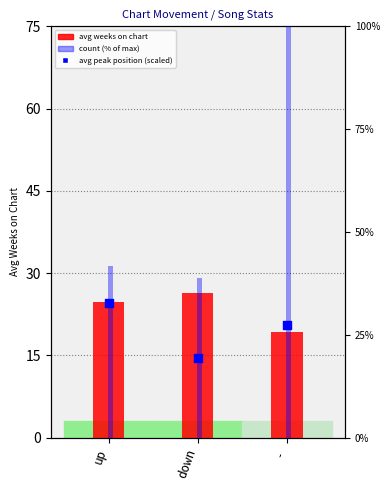

At how many categories does at least one series exceed 60?

1